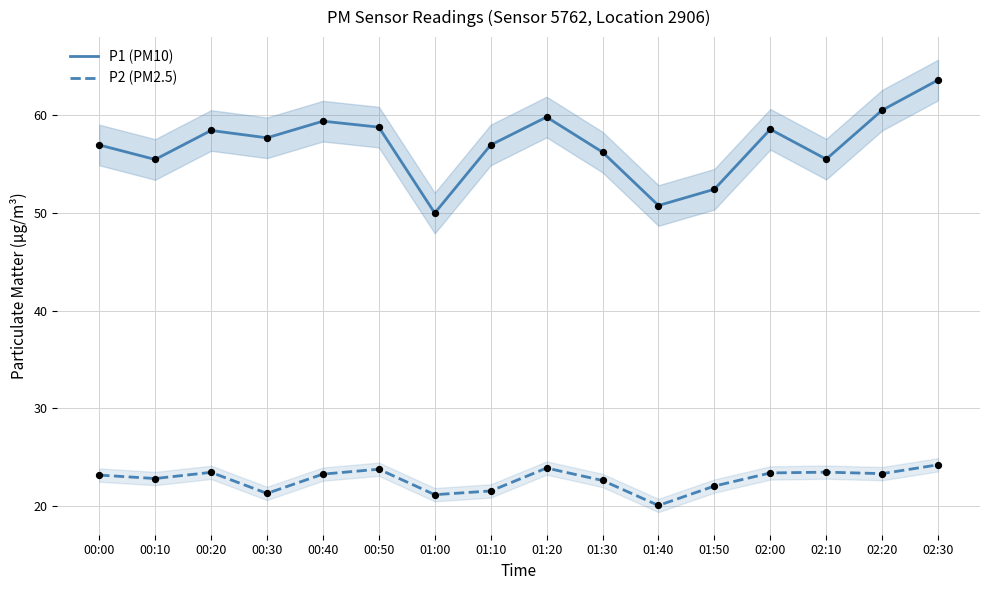

What are all the series names shown in the legend?

P1 (PM10), P2 (PM2.5)